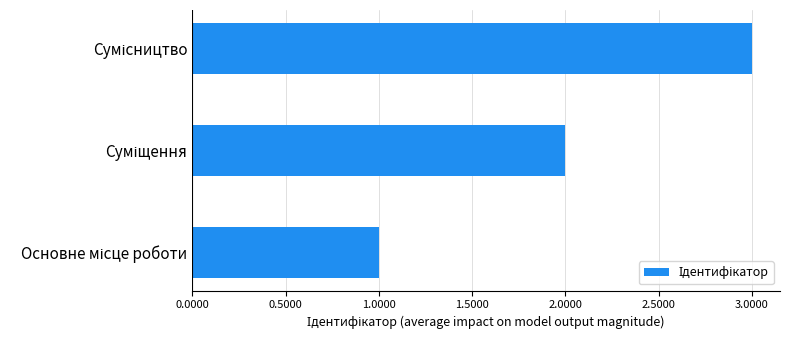

What is the sum of all values?

6